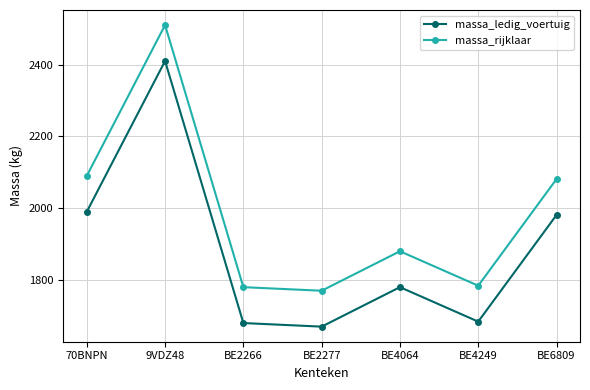

Is it true that massa_ledig_voertuig equals 1990 at 70BNPN?

True